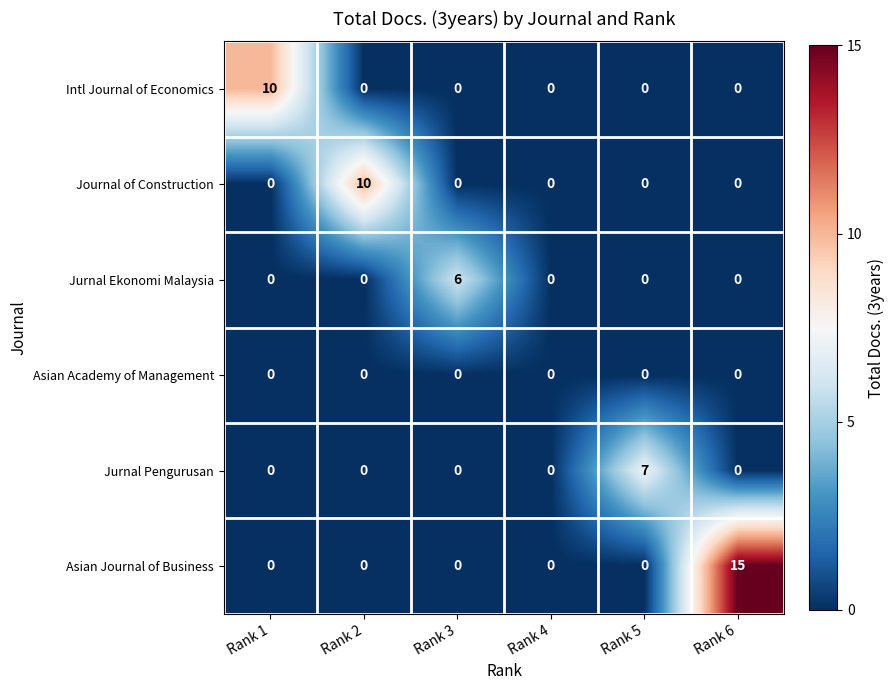

What is the spread (max minus min) of values at Rank 1?

10